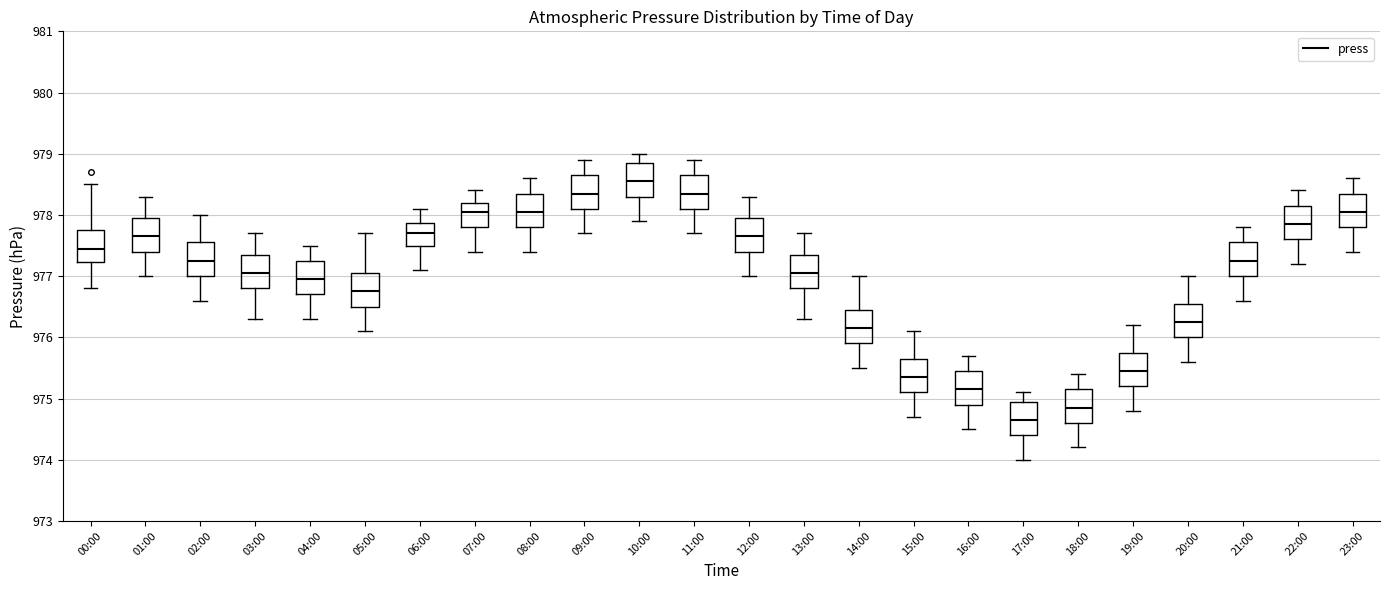

Reading left to right, read every box against the y-axis: the position of its median line, the range the box covers, and the ends of its whiskers. The values are not printed on the chart, so give them approximately, as read against the axis.

00:00: median 977.5, box 977.2 to 977.8, whiskers 976.8 to 978.5
01:00: median 977.7, box 977.4 to 978.0, whiskers 977.0 to 978.3
02:00: median 977.3, box 977.0 to 977.6, whiskers 976.6 to 978.0
03:00: median 977.1, box 976.8 to 977.4, whiskers 976.3 to 977.7
04:00: median 977.0, box 976.7 to 977.3, whiskers 976.3 to 977.5
05:00: median 976.8, box 976.5 to 977.1, whiskers 976.1 to 977.7
06:00: median 977.7, box 977.5 to 977.9, whiskers 977.1 to 978.1
07:00: median 978.1, box 977.8 to 978.2, whiskers 977.4 to 978.4
08:00: median 978.1, box 977.8 to 978.4, whiskers 977.4 to 978.6
09:00: median 978.4, box 978.1 to 978.7, whiskers 977.7 to 978.9
10:00: median 978.6, box 978.3 to 978.9, whiskers 977.9 to 979.0
11:00: median 978.4, box 978.1 to 978.7, whiskers 977.7 to 978.9
12:00: median 977.7, box 977.4 to 978.0, whiskers 977.0 to 978.3
13:00: median 977.1, box 976.8 to 977.4, whiskers 976.3 to 977.7
14:00: median 976.2, box 975.9 to 976.5, whiskers 975.5 to 977.0
15:00: median 975.4, box 975.1 to 975.7, whiskers 974.7 to 976.1
16:00: median 975.2, box 974.9 to 975.5, whiskers 974.5 to 975.7
17:00: median 974.7, box 974.4 to 975.0, whiskers 974.0 to 975.1
18:00: median 974.9, box 974.6 to 975.2, whiskers 974.2 to 975.4
19:00: median 975.5, box 975.2 to 975.8, whiskers 974.8 to 976.2
20:00: median 976.3, box 976.0 to 976.6, whiskers 975.6 to 977.0
21:00: median 977.3, box 977.0 to 977.6, whiskers 976.6 to 977.8
22:00: median 977.9, box 977.6 to 978.2, whiskers 977.2 to 978.4
23:00: median 978.1, box 977.8 to 978.4, whiskers 977.4 to 978.6